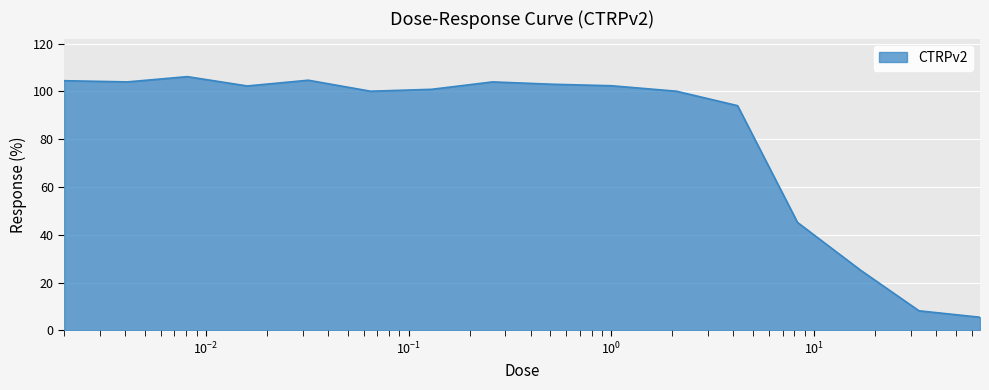

What is the smallest value displayed?

5.5